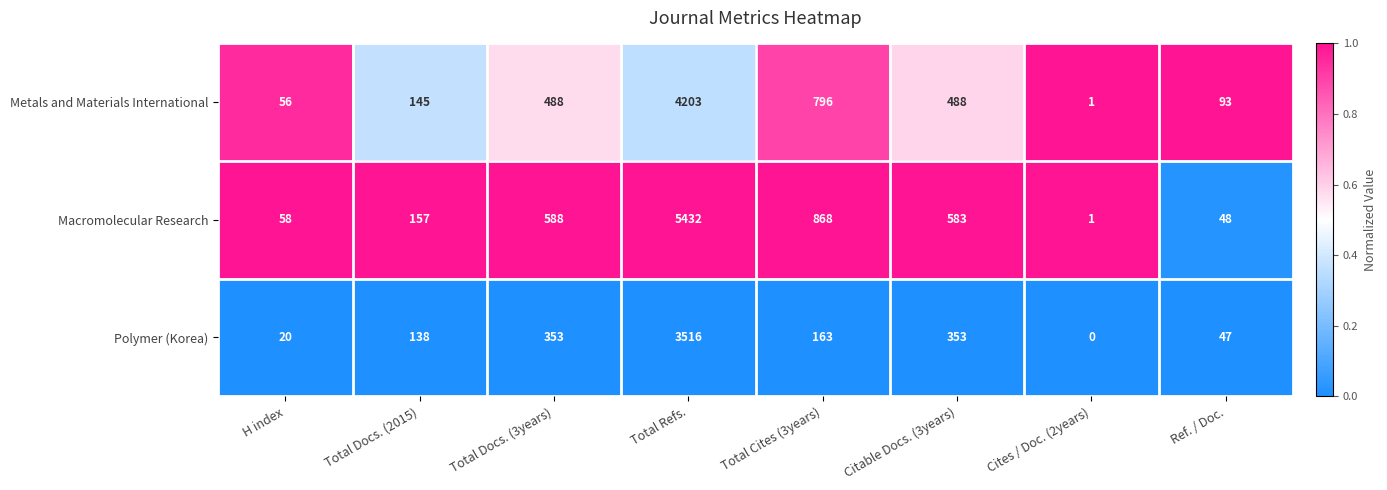

At which category is the sum across all series the highest?

Total Refs.